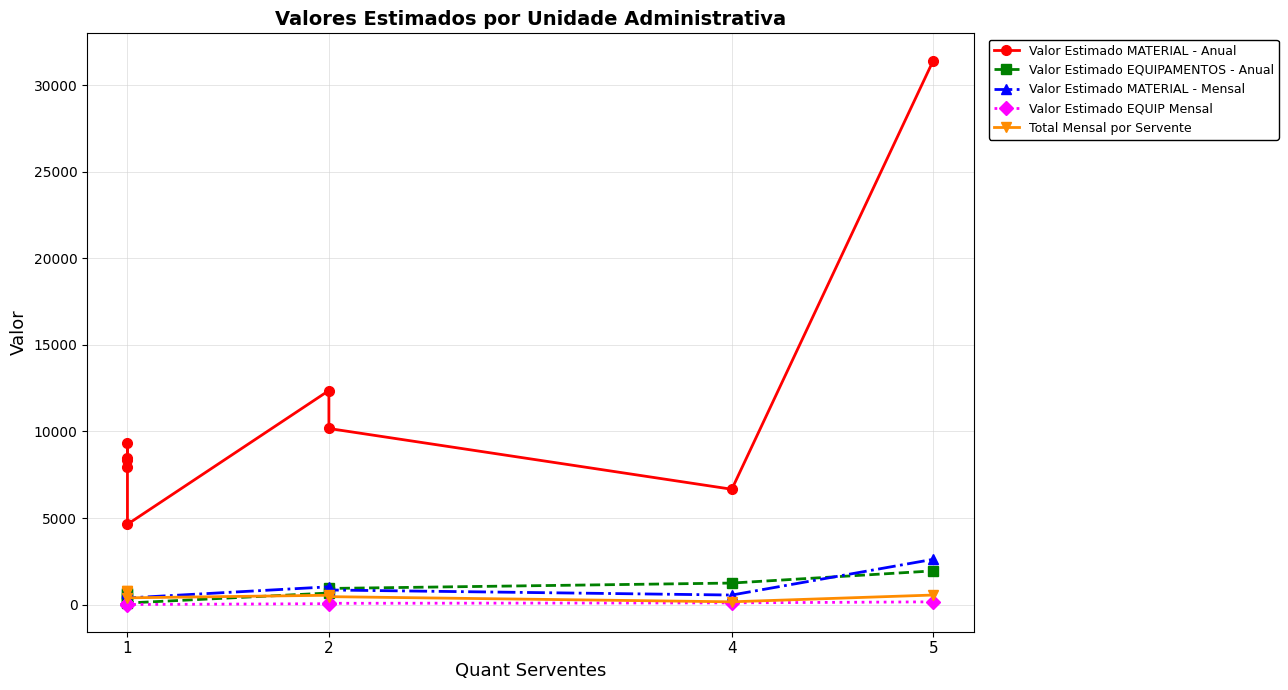

What is the difference between the maximum and minimum values in the Valor Estimado EQUIPAMENTOS - Anual series?

1854.9